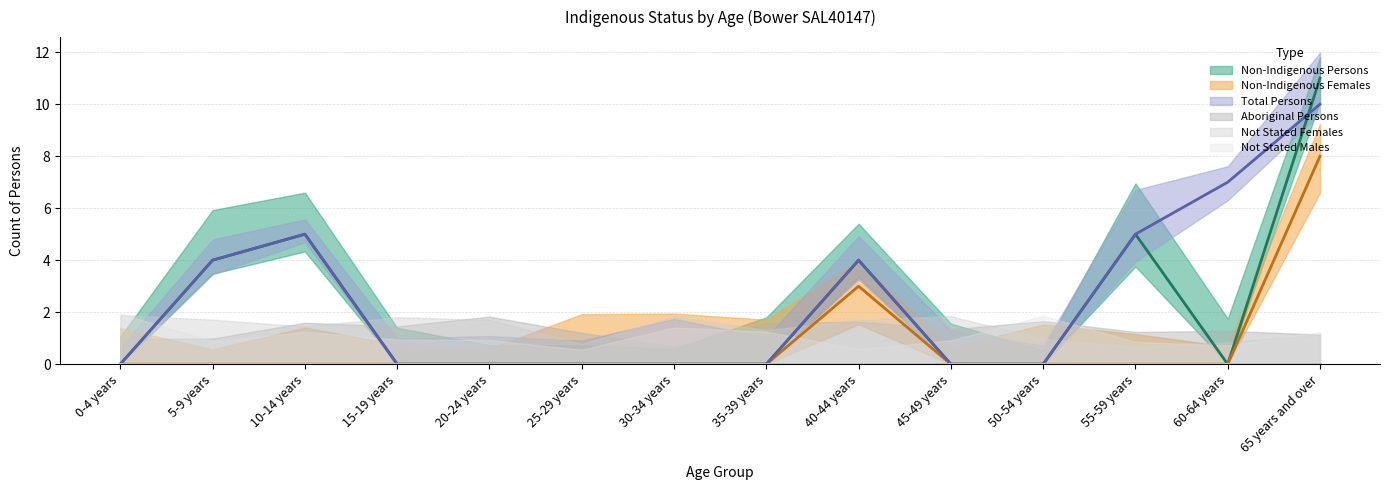

What is the greatest value displayed?

11